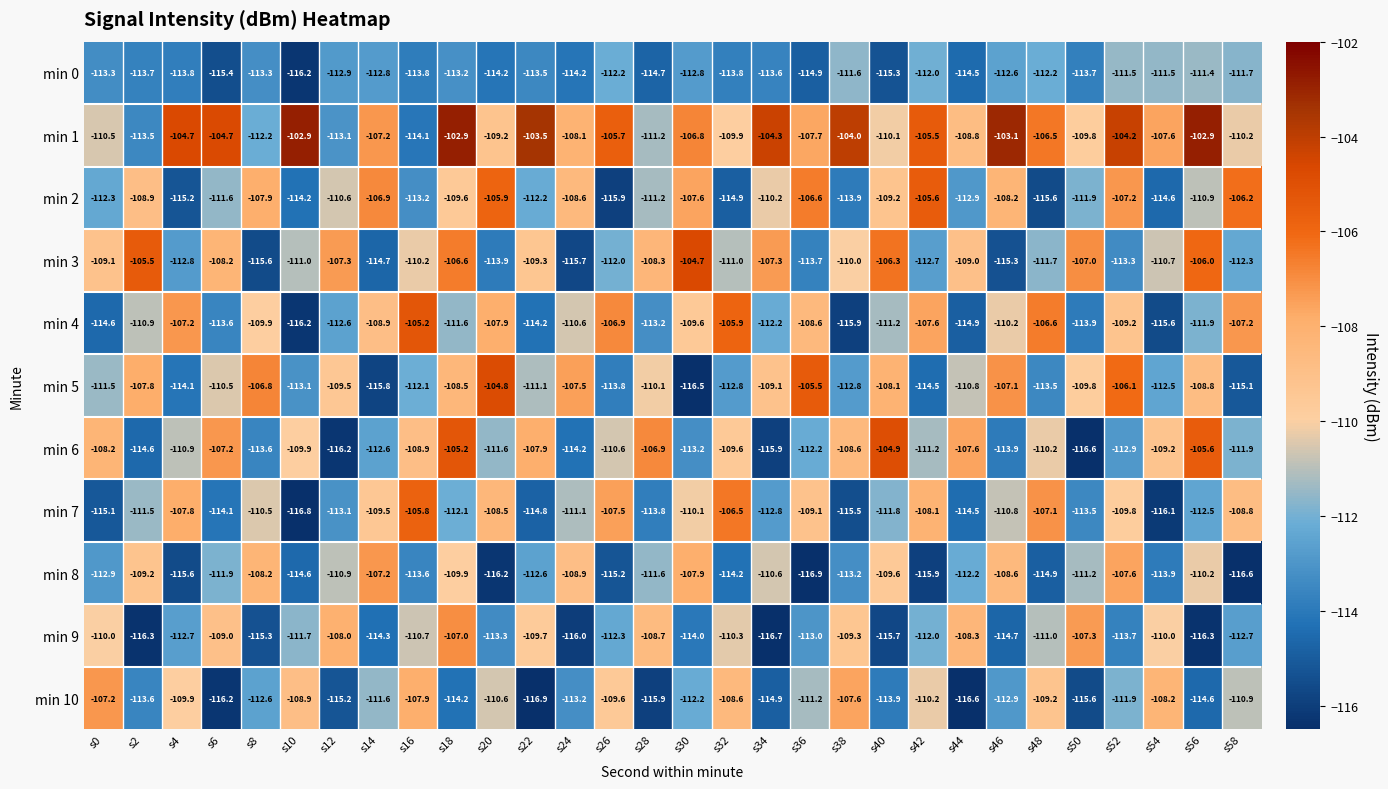

At s54, list the series in order from largest to smallest.

min 1, min 10, min 6, min 9, min 3, min 0, min 5, min 8, min 2, min 4, min 7